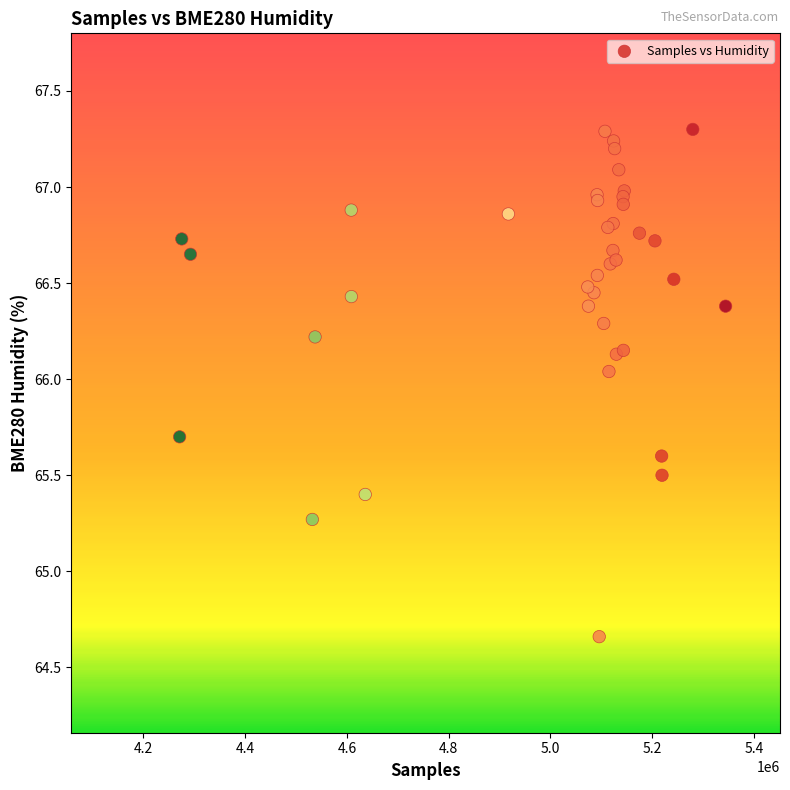

What Y value in the scatter plot is closest to 65?

65.3